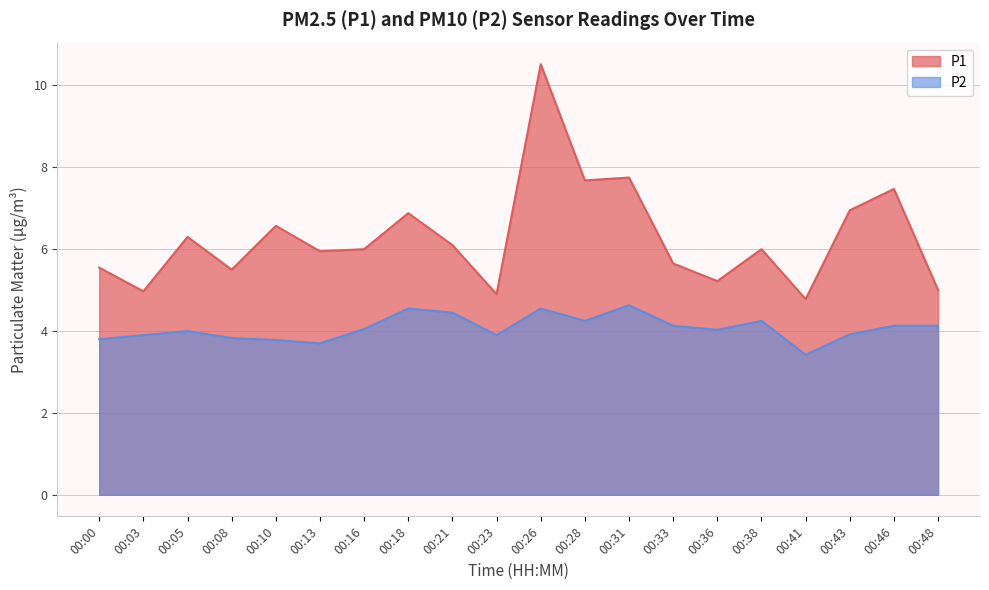

Which series has the widest spread of values?

P1